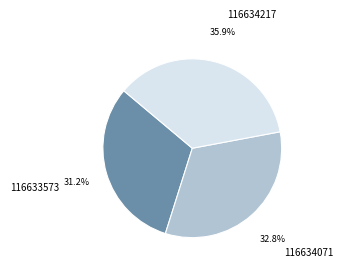

To the nearest percent, what is the combined percentage of 116634071 and 116634217?

69%